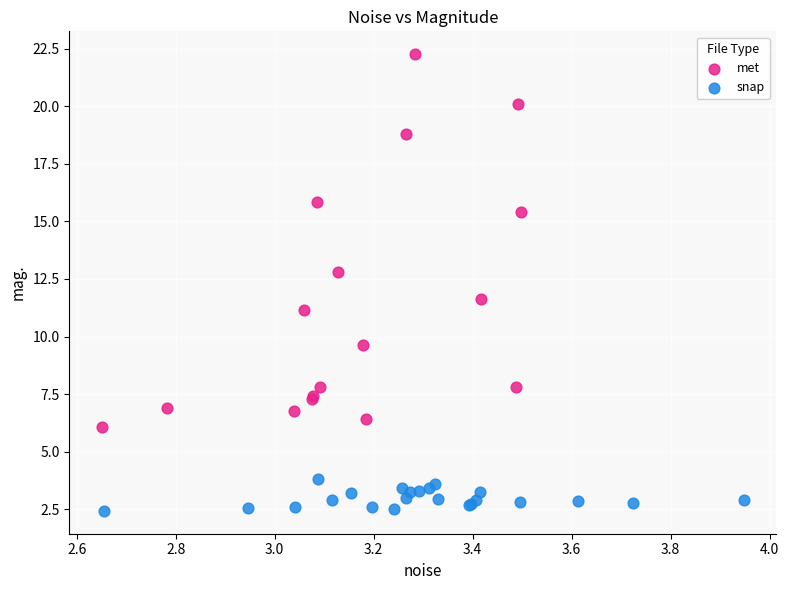

Which series reaches the maximum Y coordinate?

met